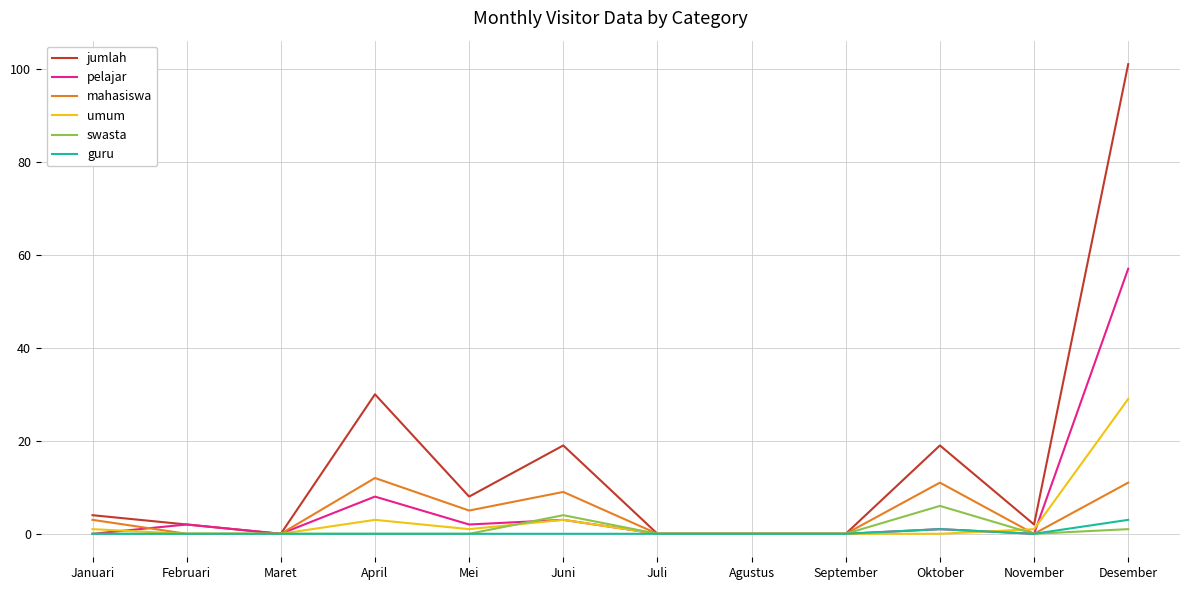

How many series are shown in this chart?

6